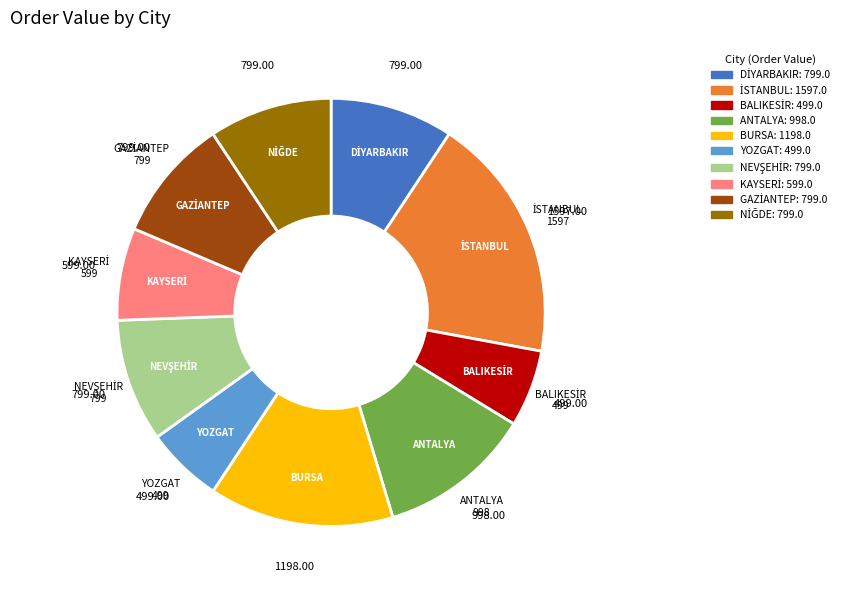

Is there a majority slice in this chart?

No